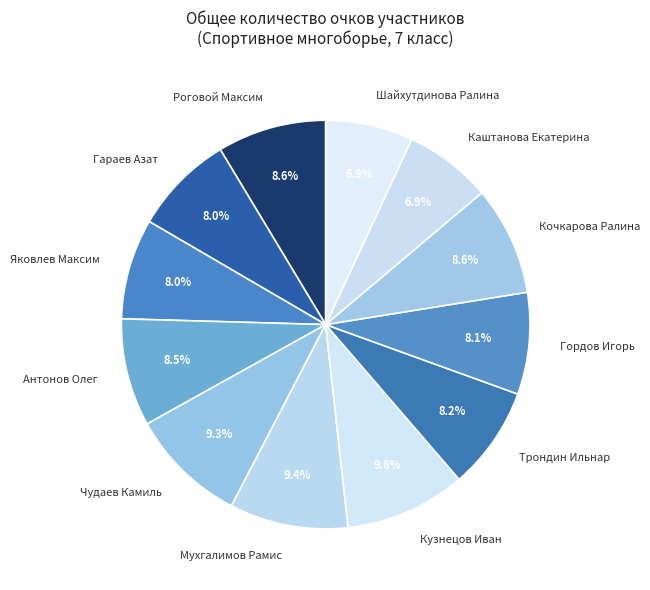

Is the sum of Роговой Максим and Антонов Олег greater than half?

No